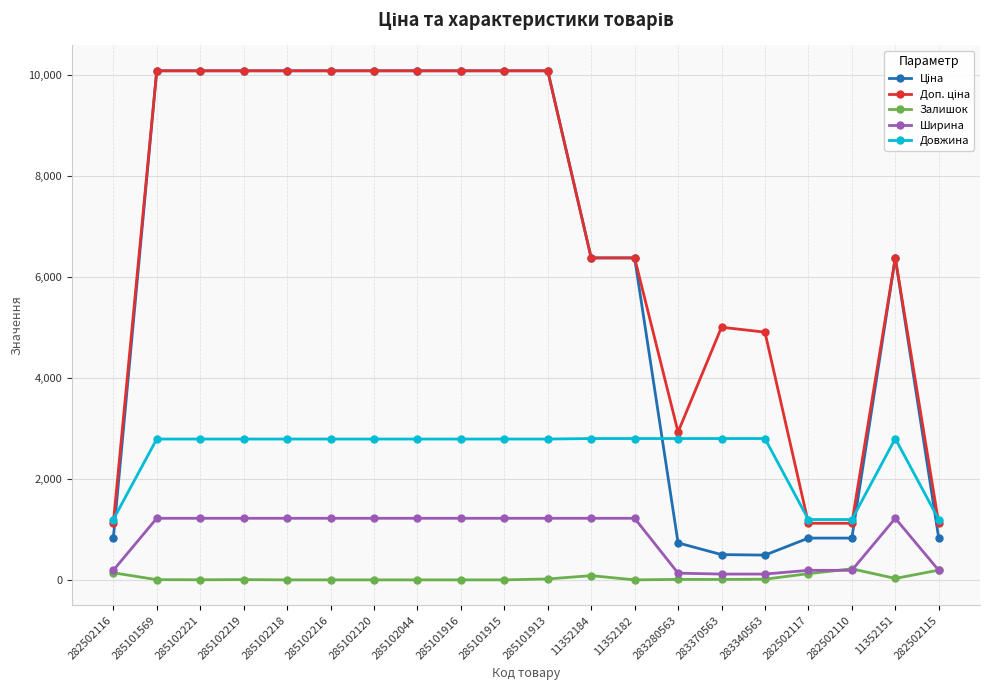

True or false: Довжина and Залишок intersect in this chart.

False